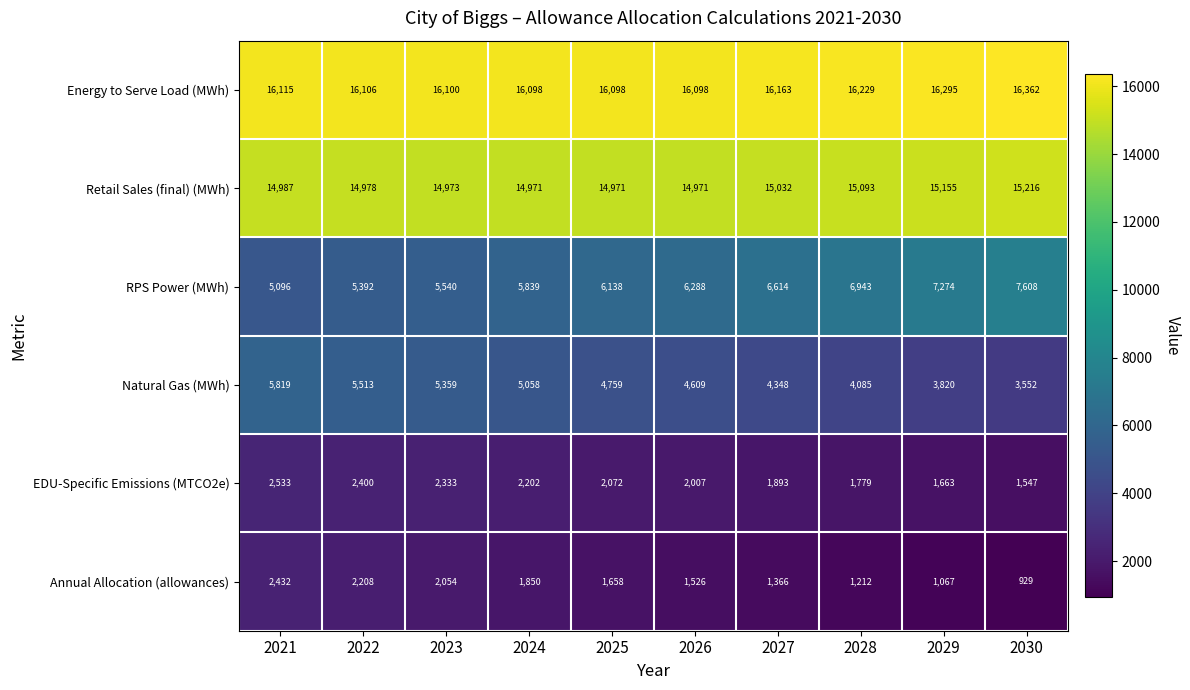

What is the minimum value for Annual Allocation (allowances)?

929